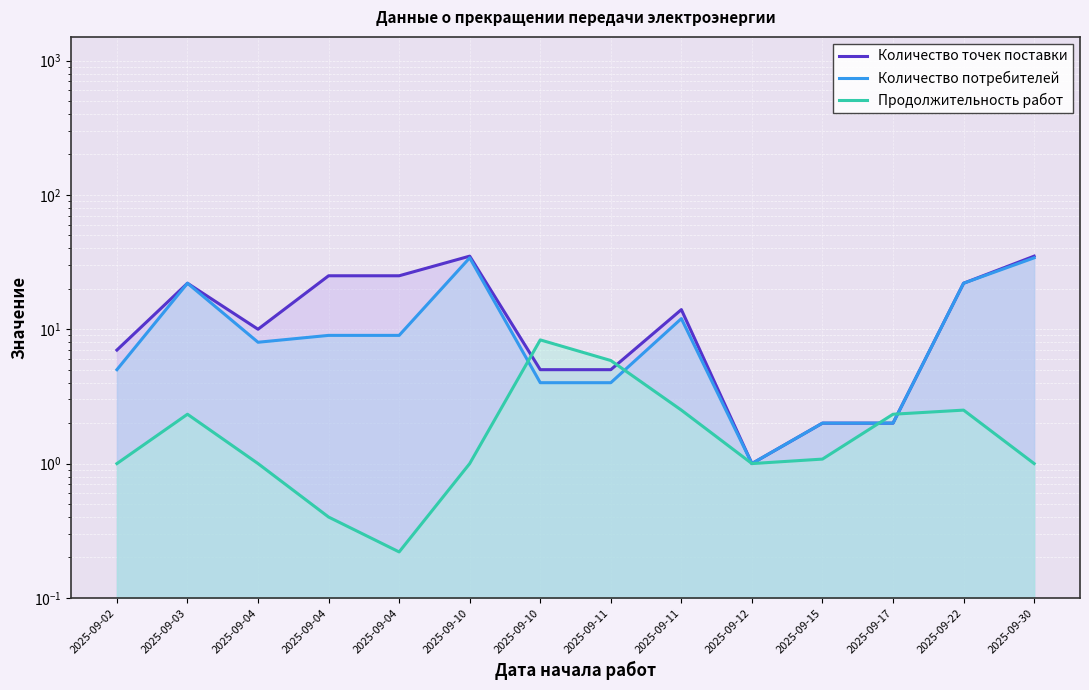

How many interior local valleys does the Количество точек поставки series have?

2